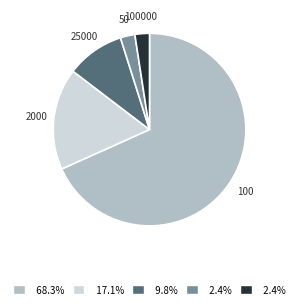

Is there a majority slice in this chart?

Yes